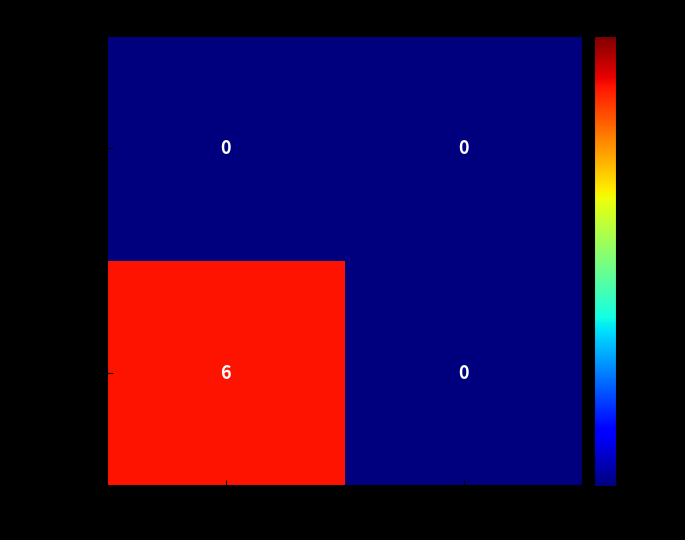

What is the sum of the d50c78d1… values at 1 and -1?

6